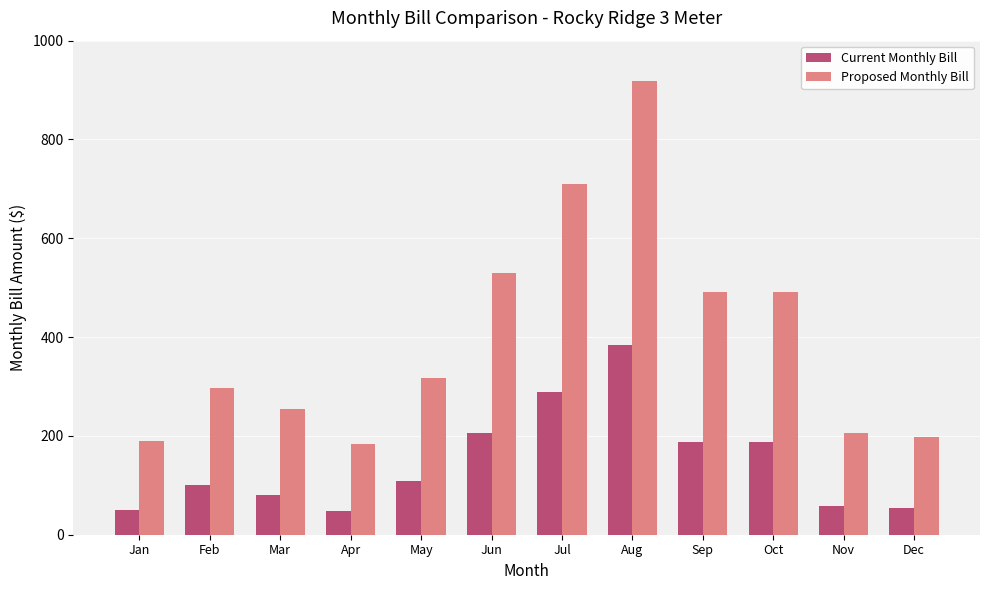

Count the number of data series in this chart.

2